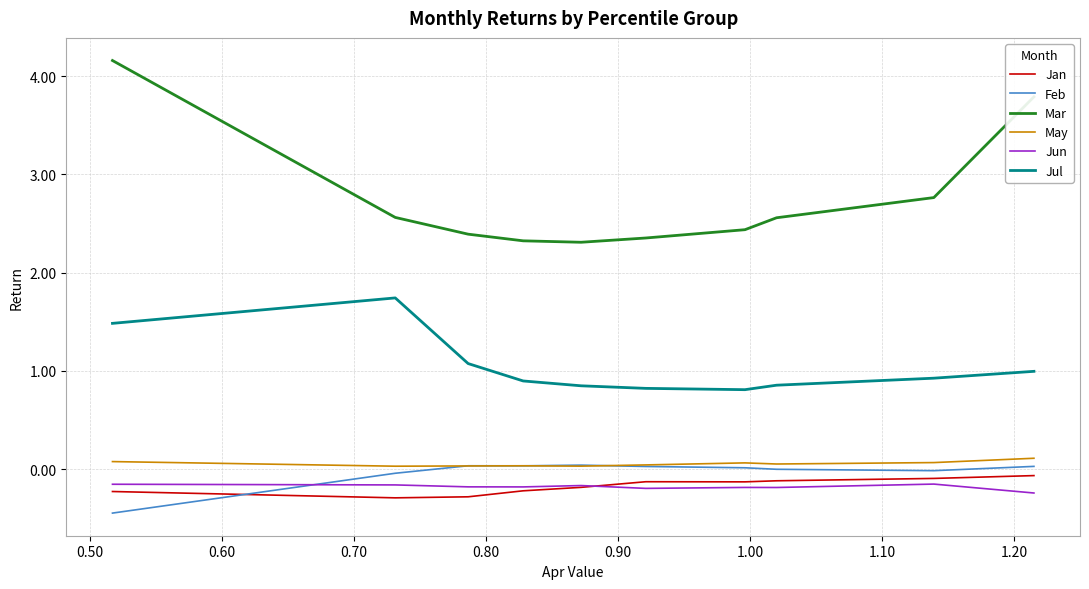

What is the greatest value displayed?

4.2